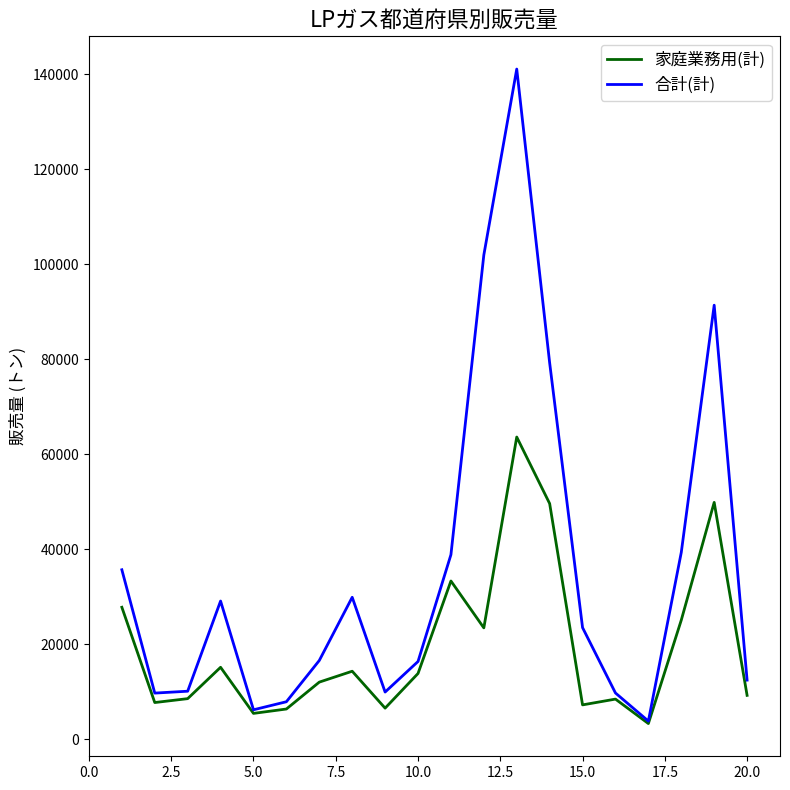

Which series has the largest range (max minus min)?

合計(計)